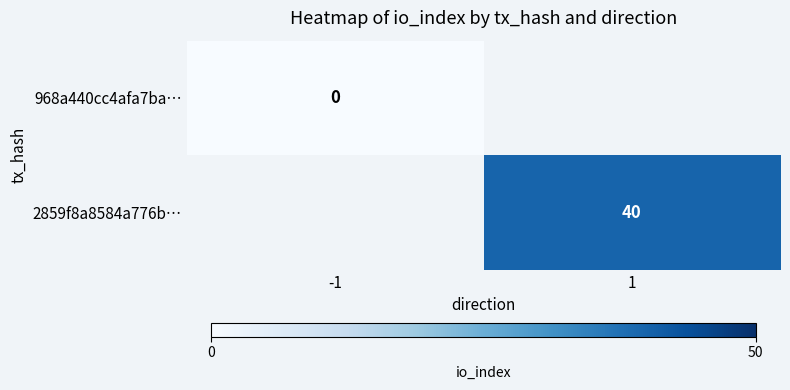

Is the value of 2859f8a8584a776b… at 1 greater than the value of 968a440cc4afa7ba… at -1?

Yes